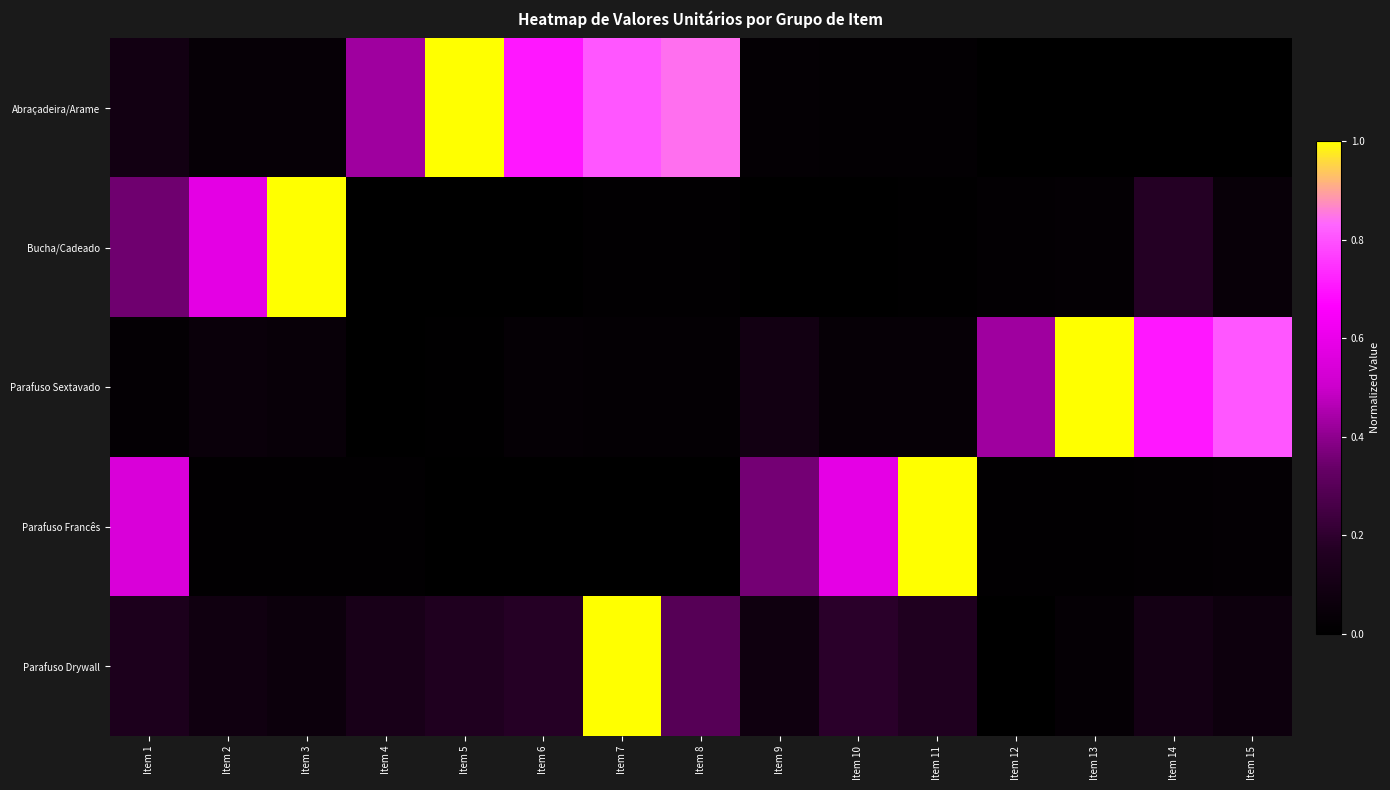

Which category has the highest value across all series?

Item 5